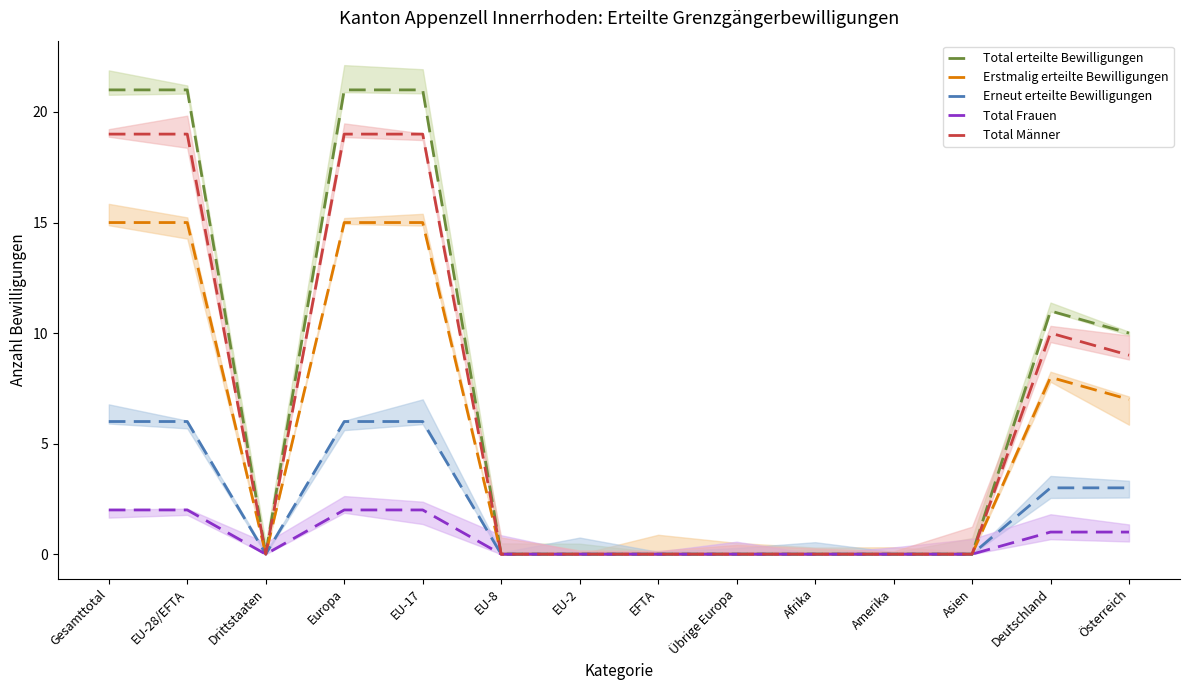

True or false: Total Männer and Erstmalig erteilte Bewilligungen cross at least once.

False